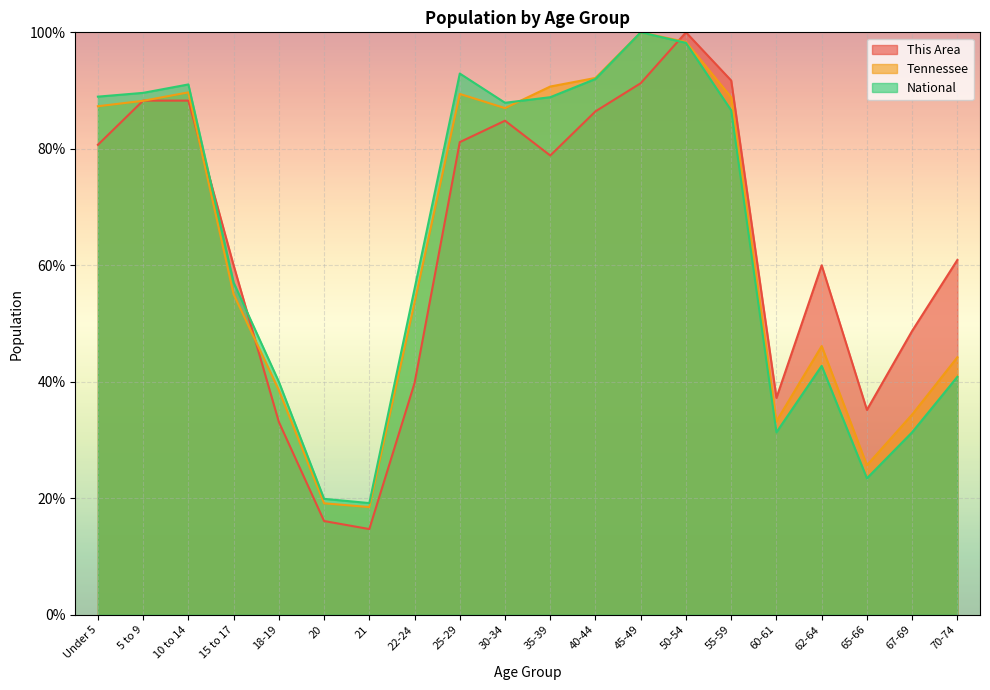

At which category is the sum across all series the highest?

50-54